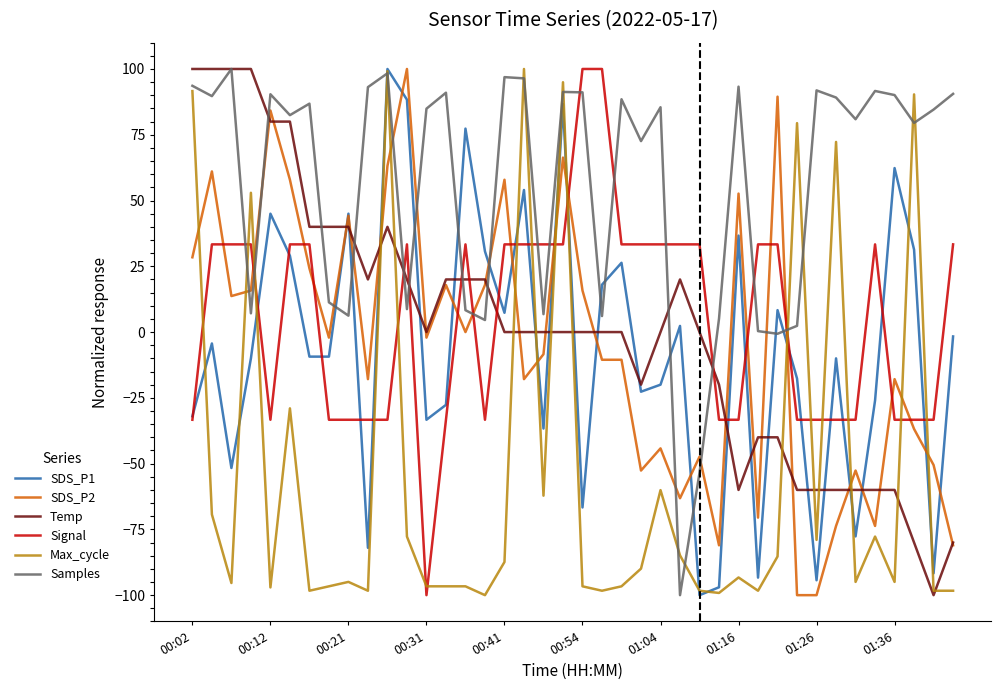

Which series has the largest total across all categories?

Samples